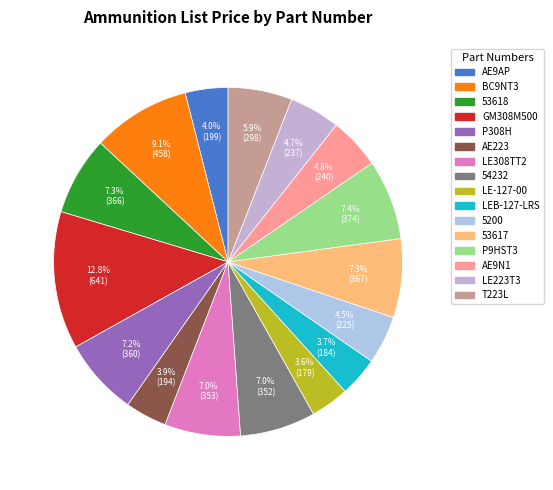

Count the number of slices in the pie.

16